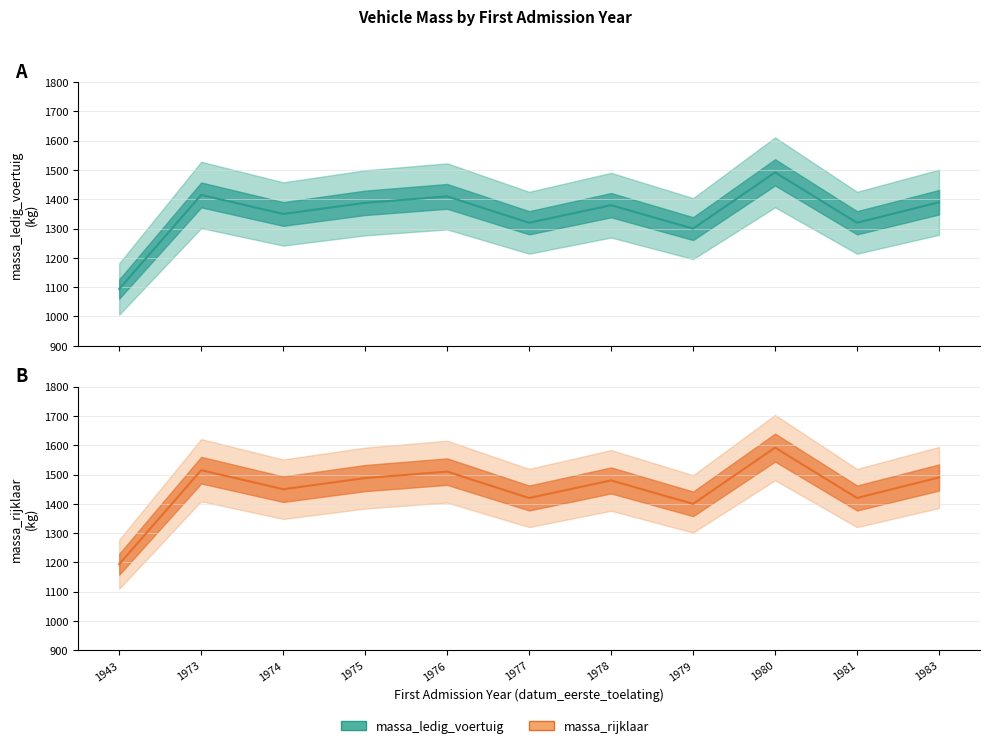

True or false: massa_rijklaar and massa_ledig_voertuig cross at least once.

False